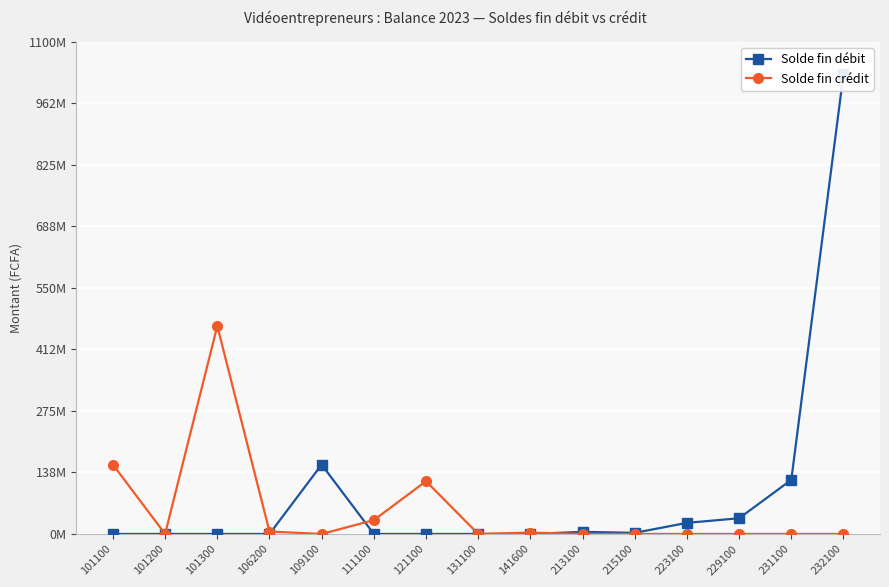

At how many categories does at least one series exceed 33272350?

7